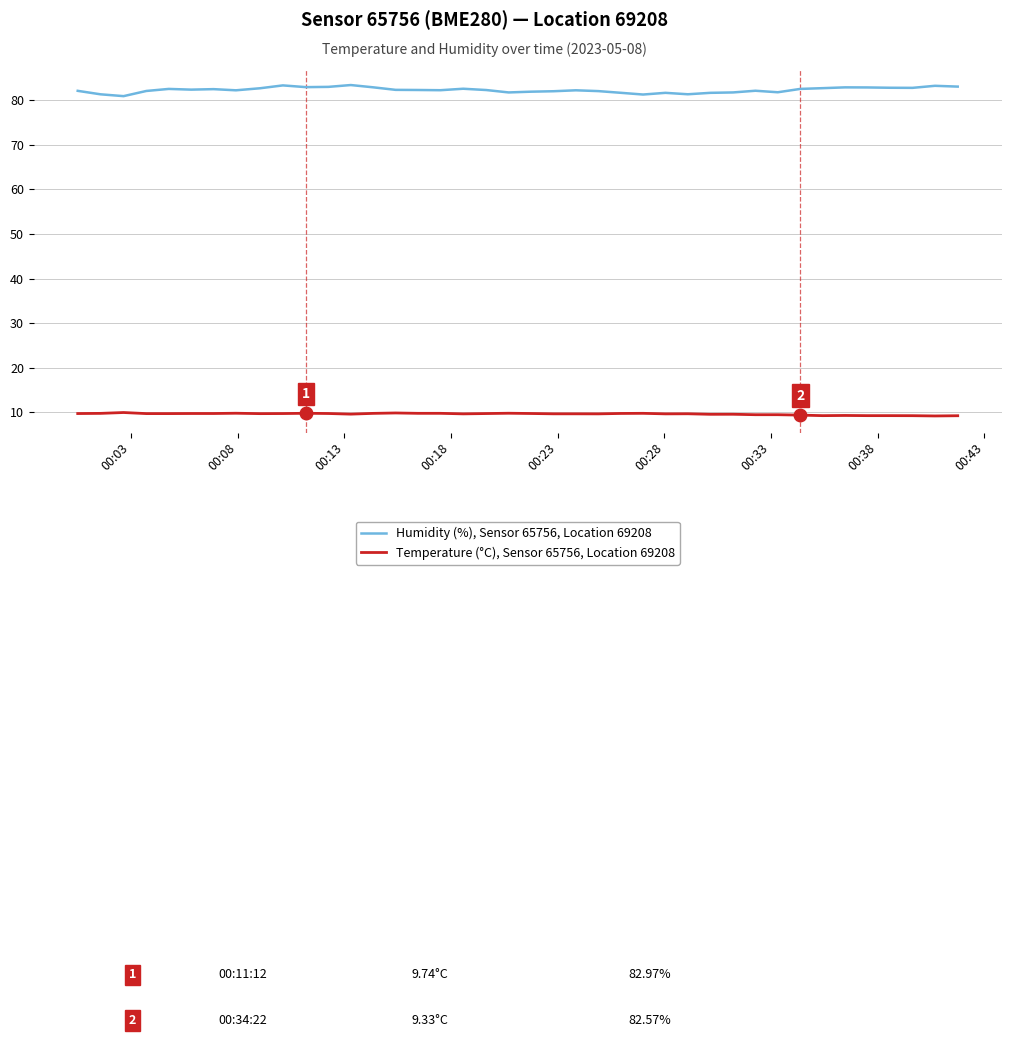

Which series has the largest range (max minus min)?

Humidity (%), Sensor 65756, Location 69208